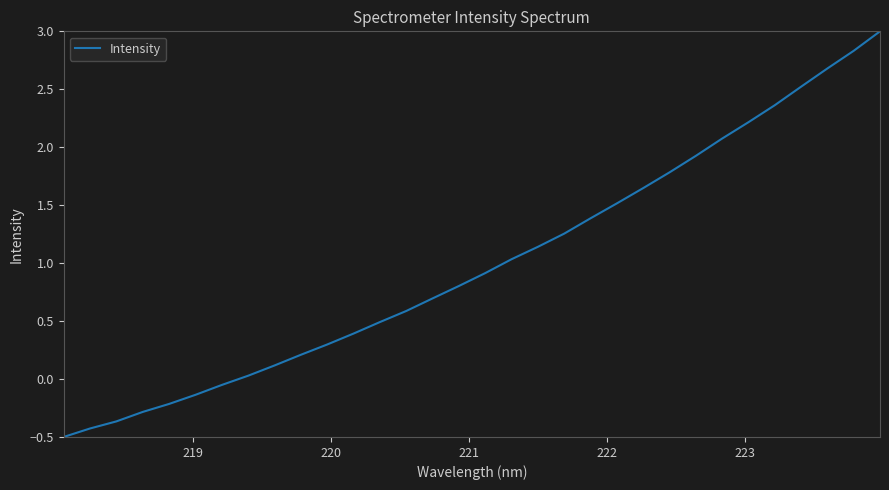

What is the maximum value shown in the chart?

3.0